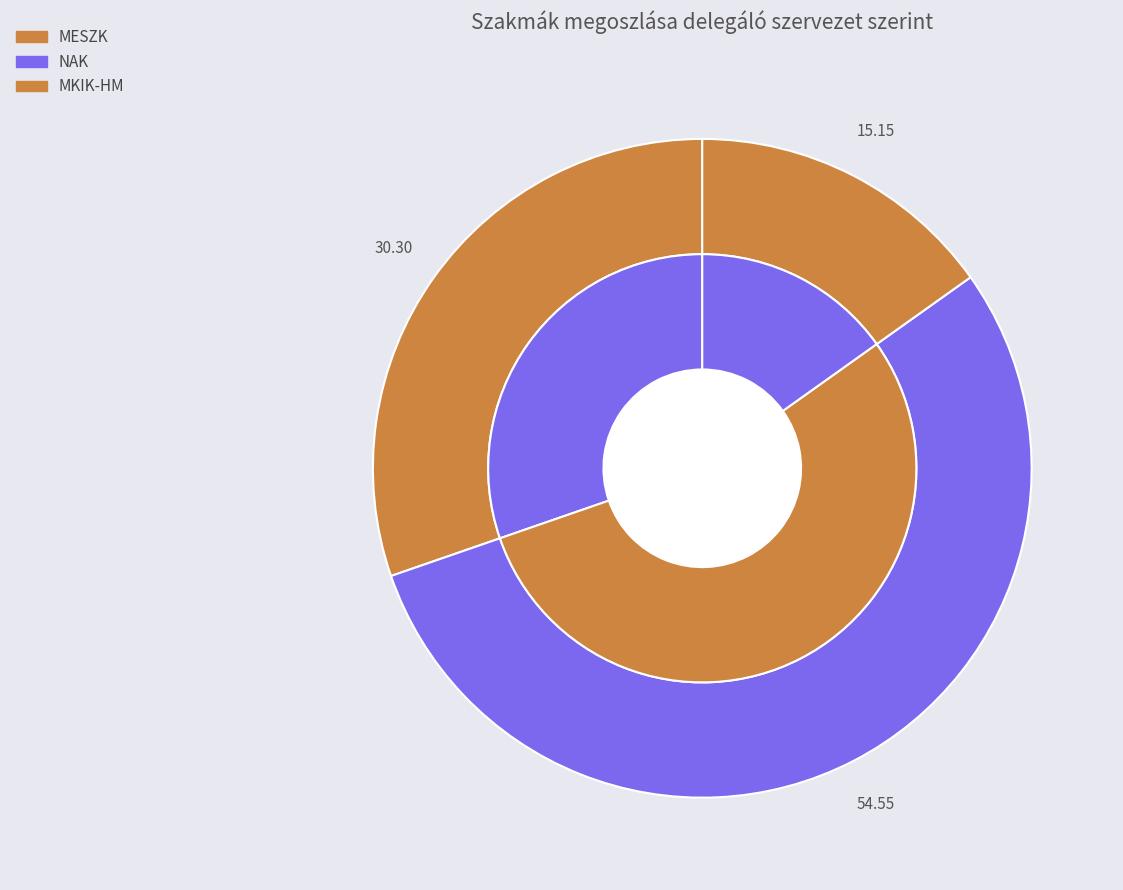

Is it true that MESZK is 36% of the pie?

False